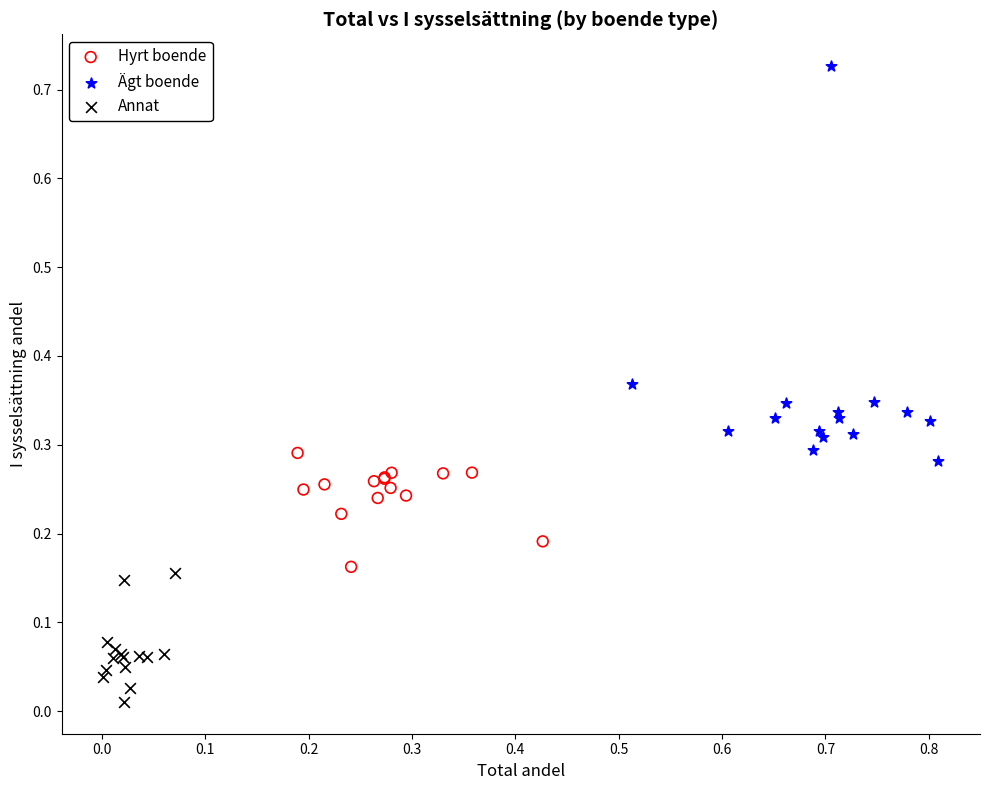

Which series has the widest spread of Y values?

Ägt boende